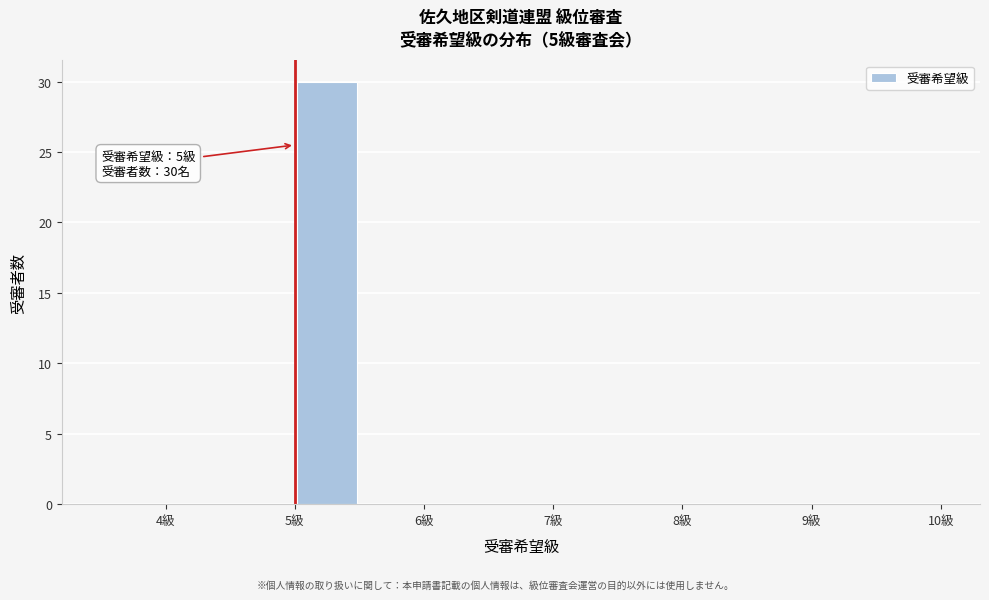

Over which range of the x-axis is the bar tallest?

5.0 to 5.5